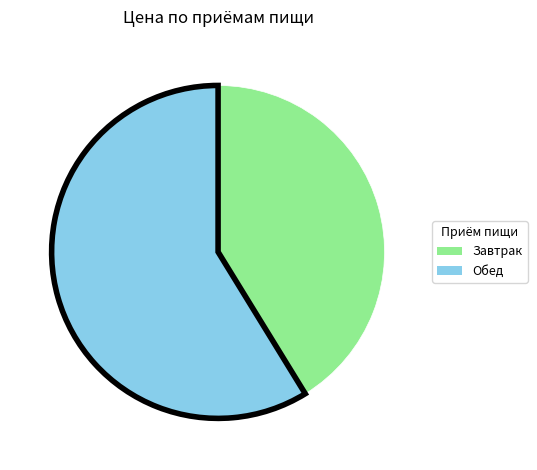

Is the sum of Обед and Завтрак greater than half?

Yes